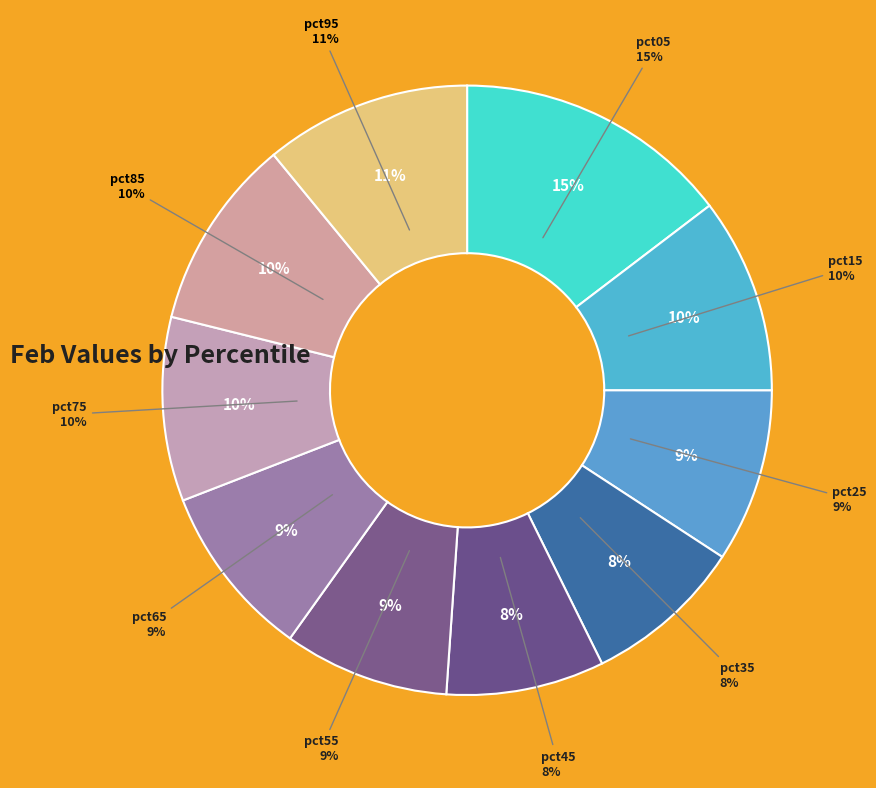

Is pct55 the majority of the pie?

No